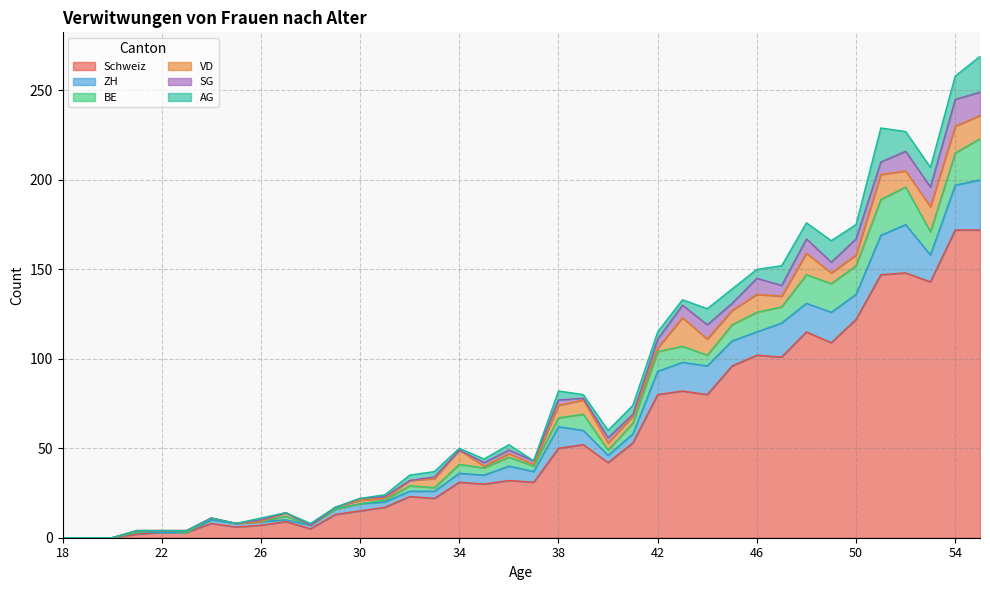

How many data points in SG are less than 2?

19